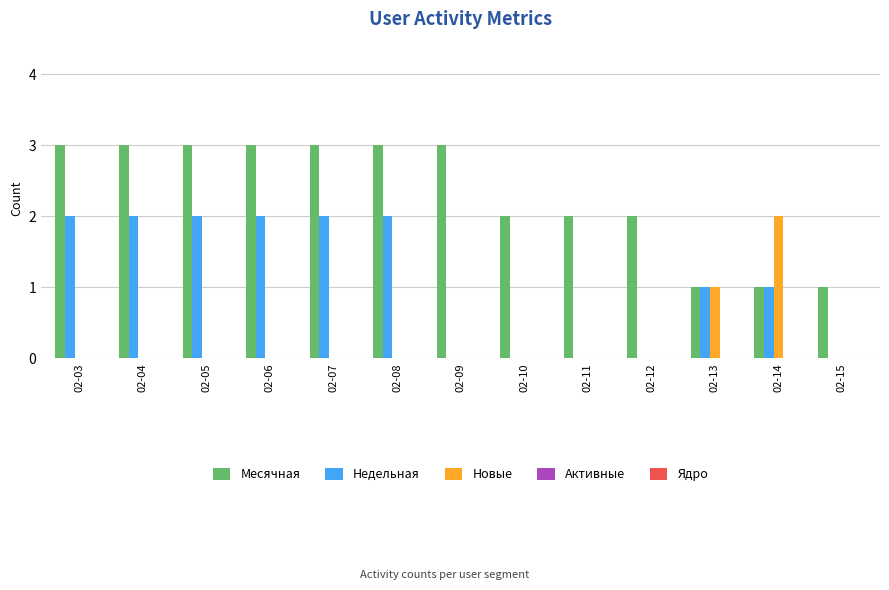

True or false: Недельная has a value of 0 at 02-09.

True